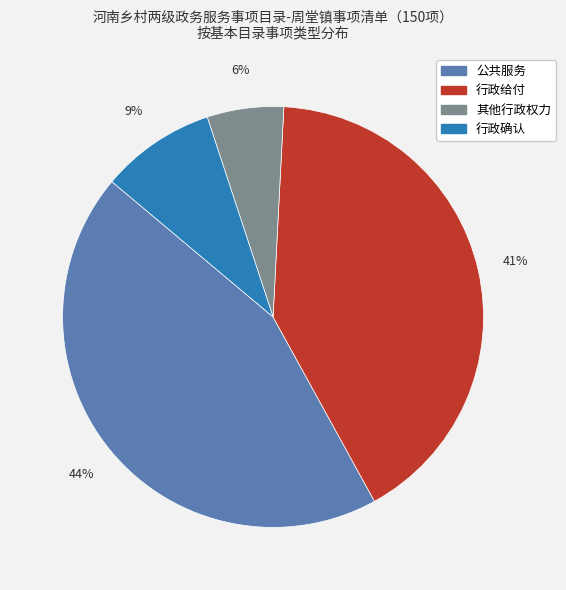

To the nearest percent, what is the difference between the largest and smallest slice percentages?

38%